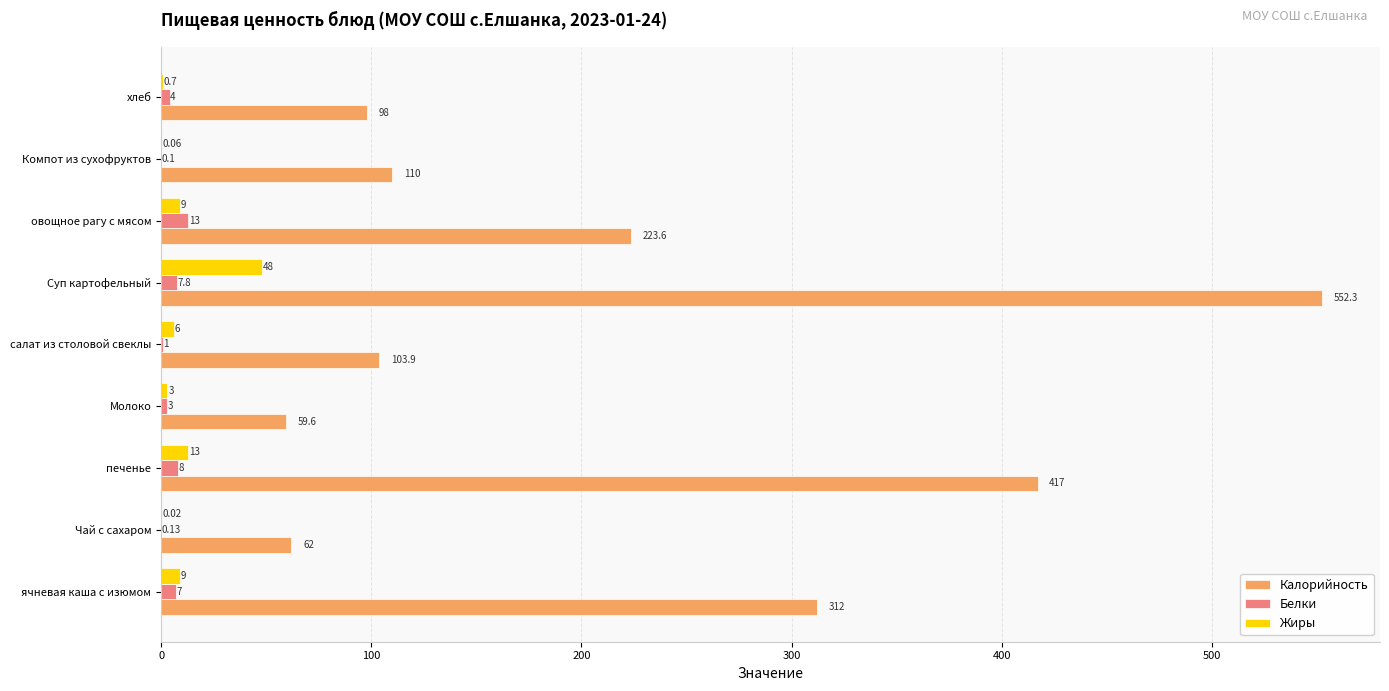

What is the maximum value for Калорийность?

552.3